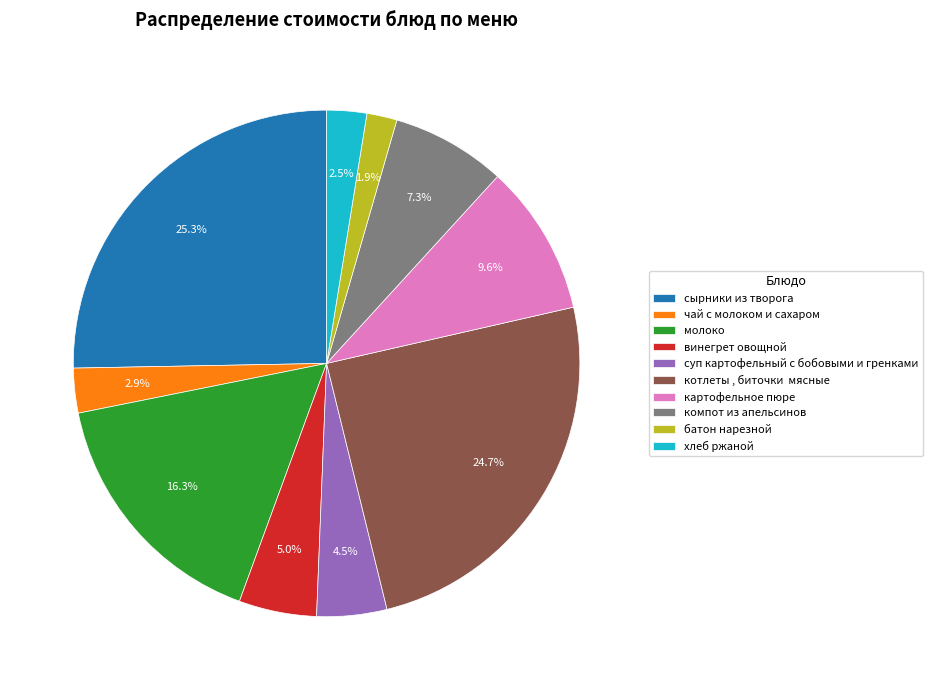

How many slices are in this pie chart?

10